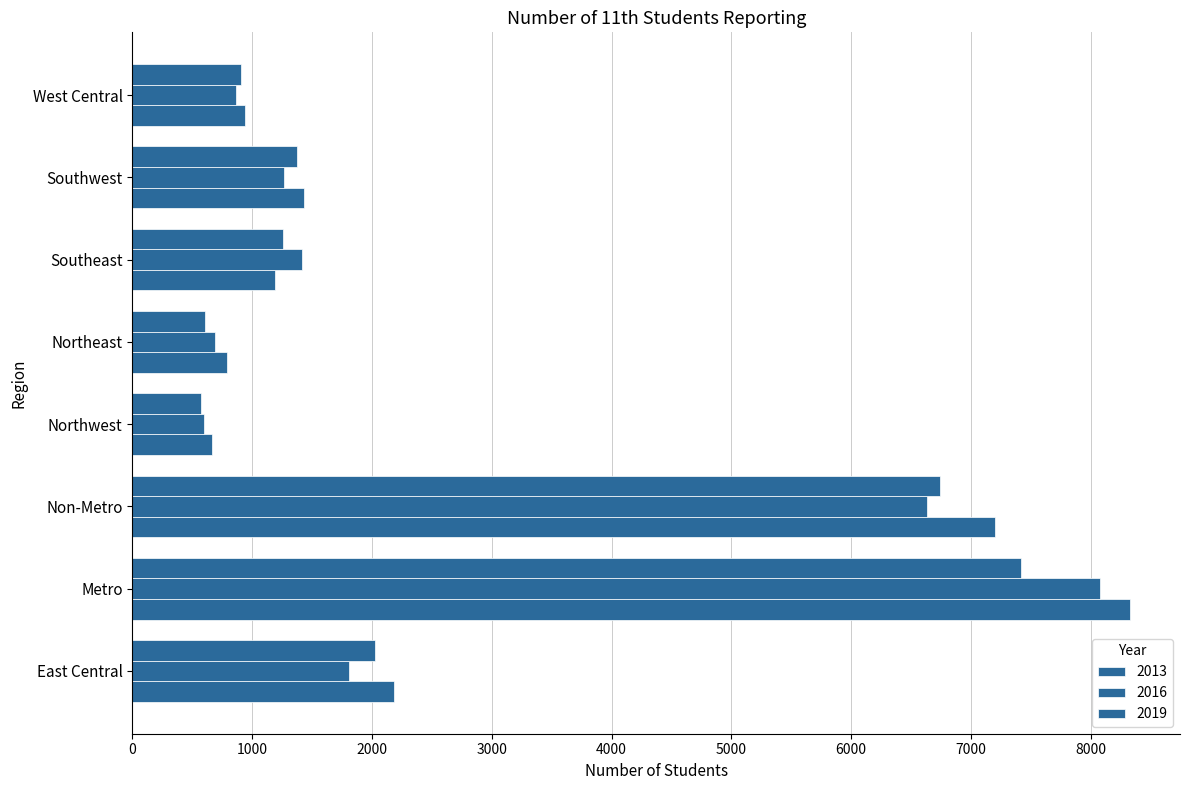

How many series are shown in this chart?

3